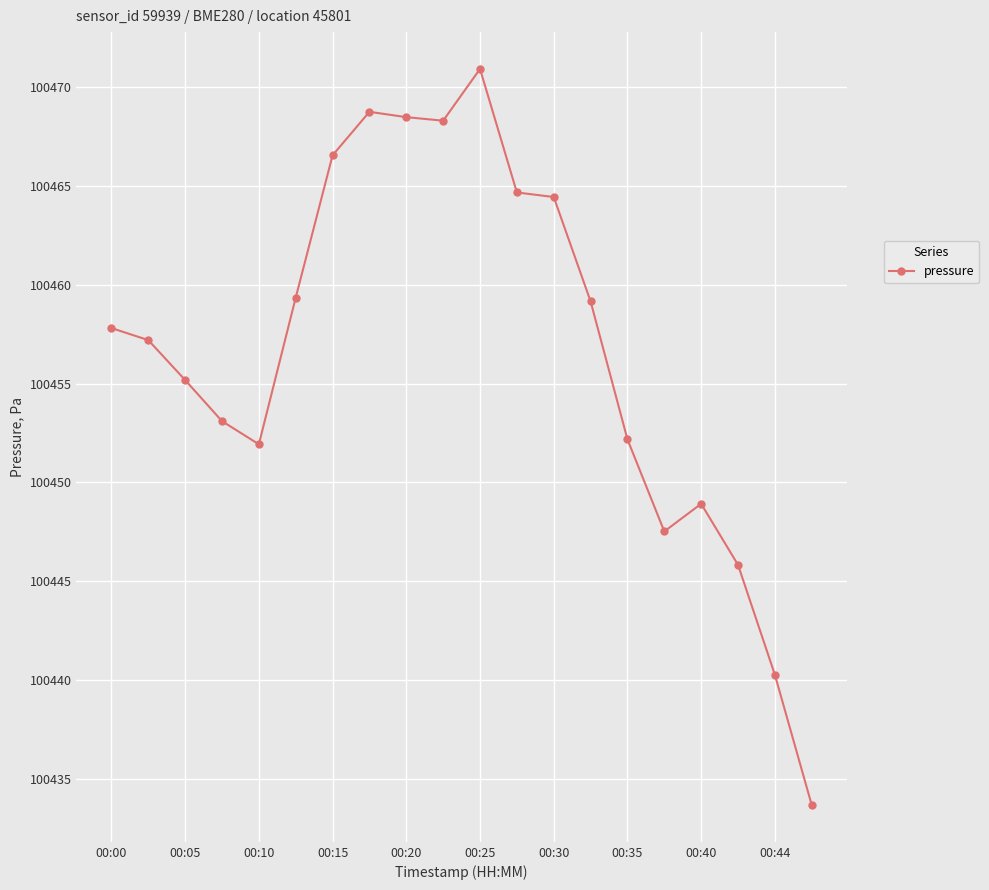

What is the difference between the maximum and minimum values?

37.2